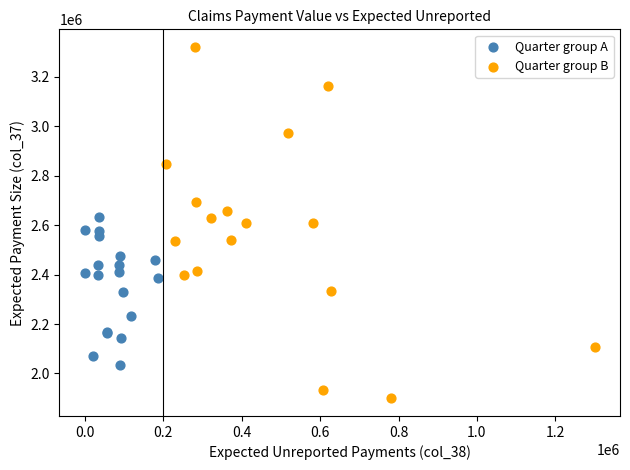

Which series contains the lowest Y value?

Quarter group B